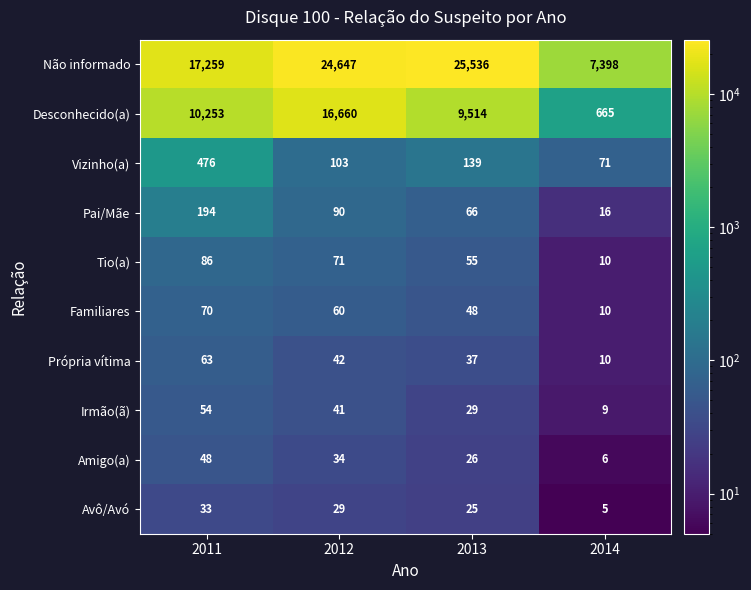

At which label does Irmão(ã) first exceed 41?

2011